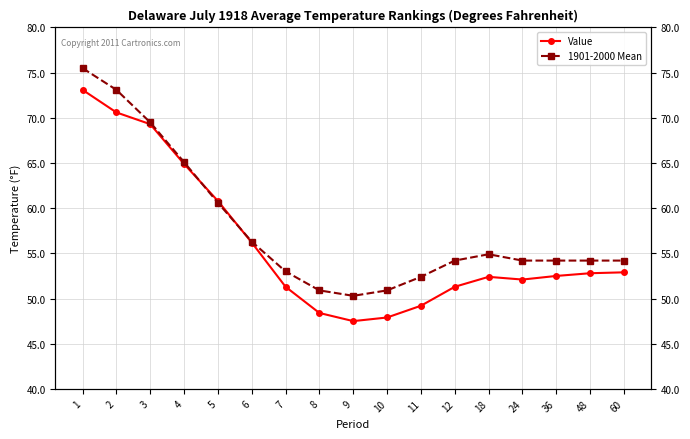

True or false: 1901-2000 Mean has more than 1 interior local peaks.

False